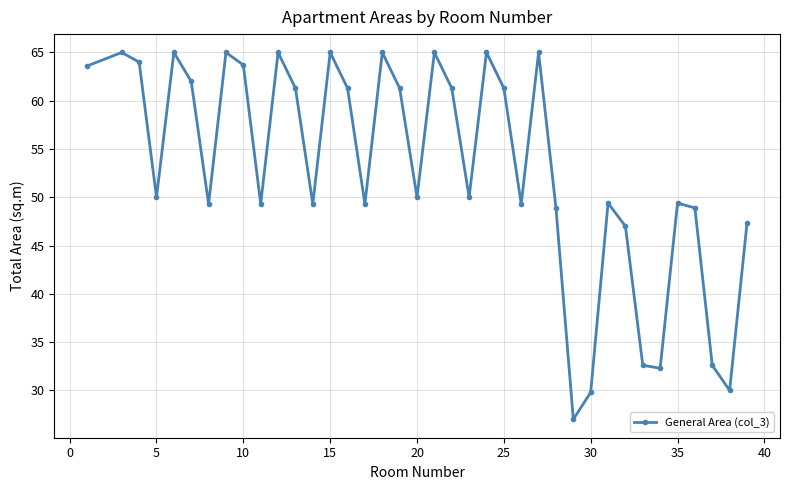

What is the value of the 8th point from the left?

65.0